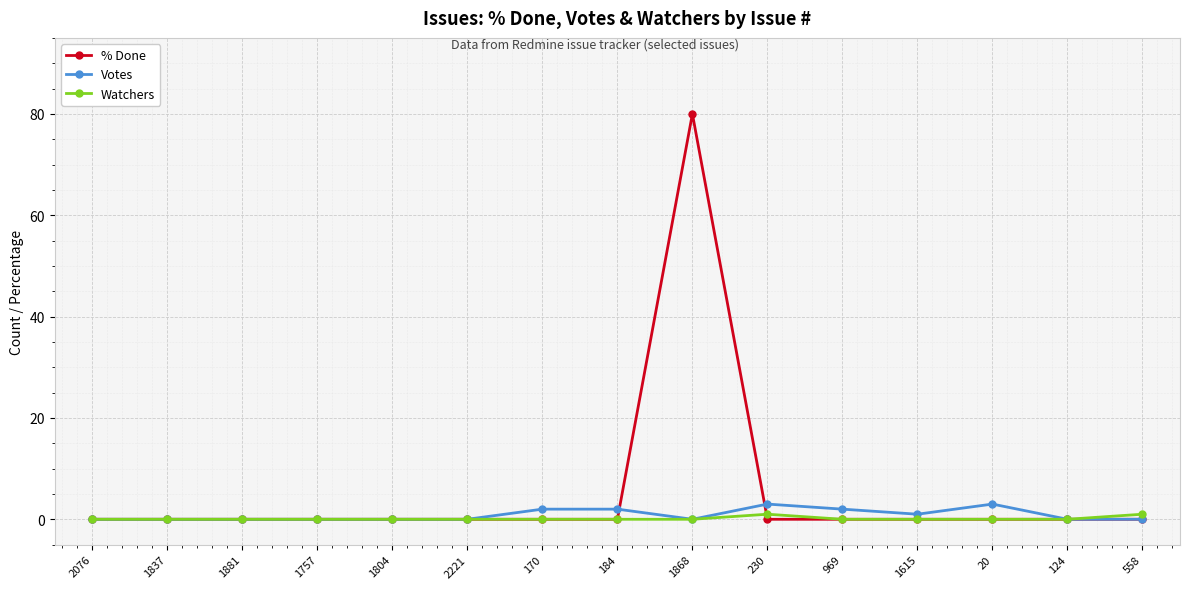

Reading right to left, extract all data points from this chart.

% Done: 0	0	0	0	0	0	80	0	0	0	0	0	0	0	0
Votes: 0	0	3	1	2	3	0	2	2	0	0	0	0	0	0
Watchers: 1	0	0	0	0	1	0	0	0	0	0	0	0	0	0